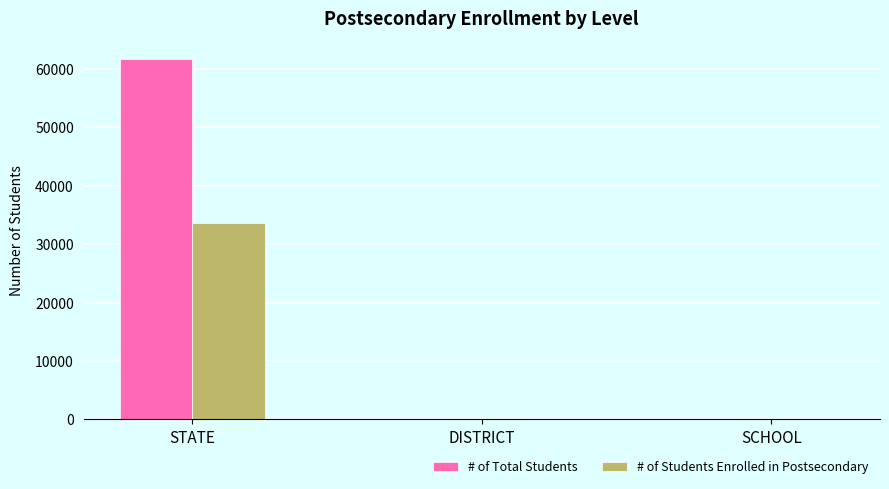

Which series changed the most between STATE and DISTRICT?

# of Total Students